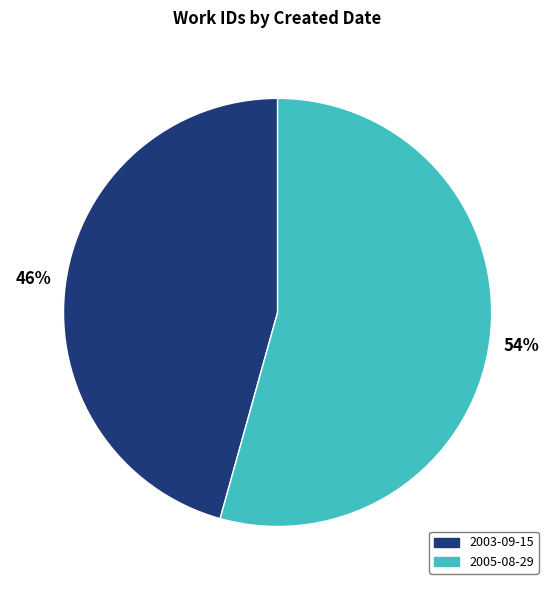

Is there a majority slice in this chart?

Yes